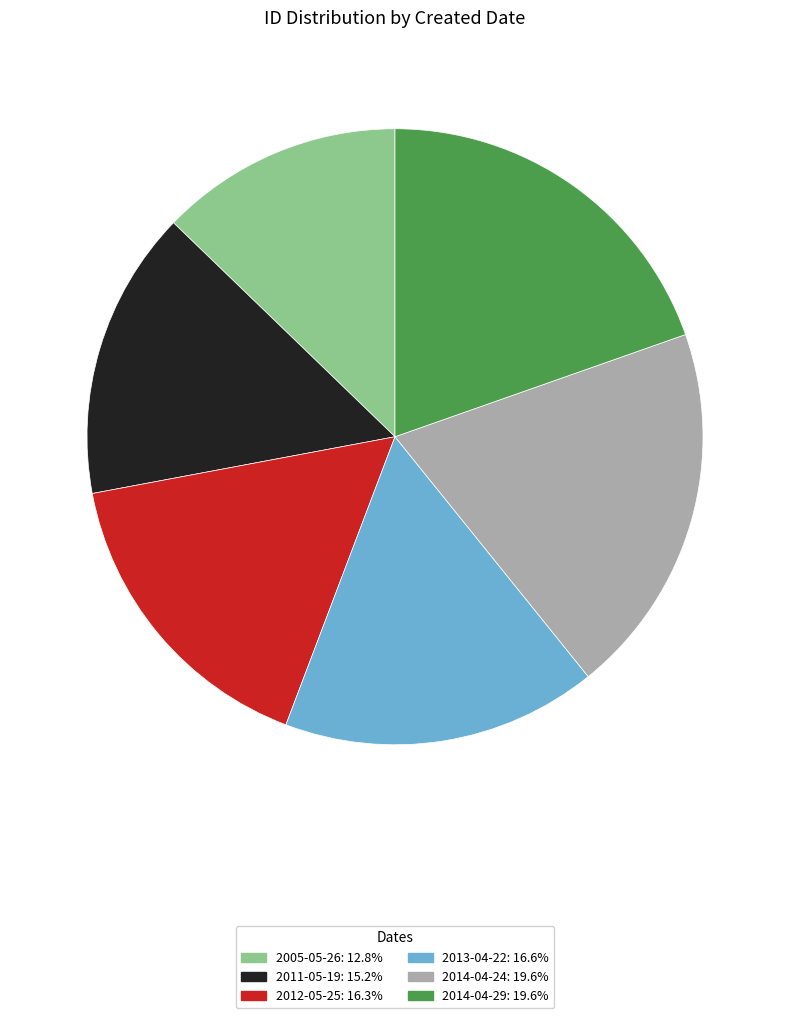

Is it true that 2013-04-22 is 22% of the pie?

False